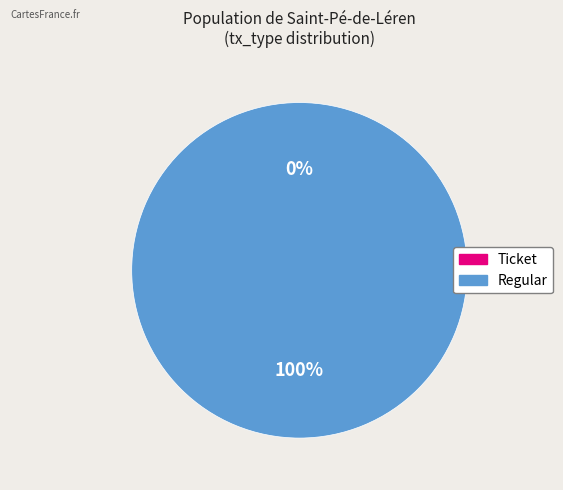

Rank the categories by value from lowest to highest.

Ticket, Regular